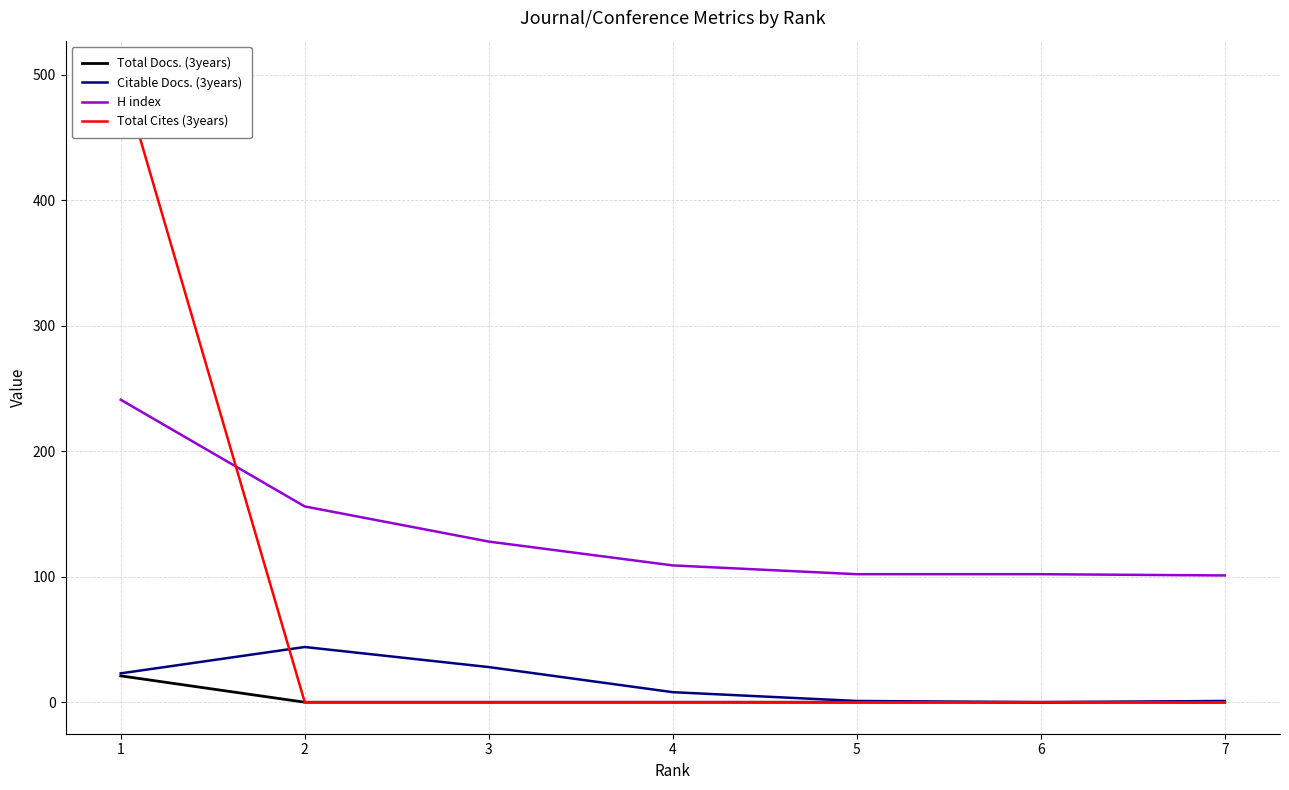

What is the total value across all series at 1?

787